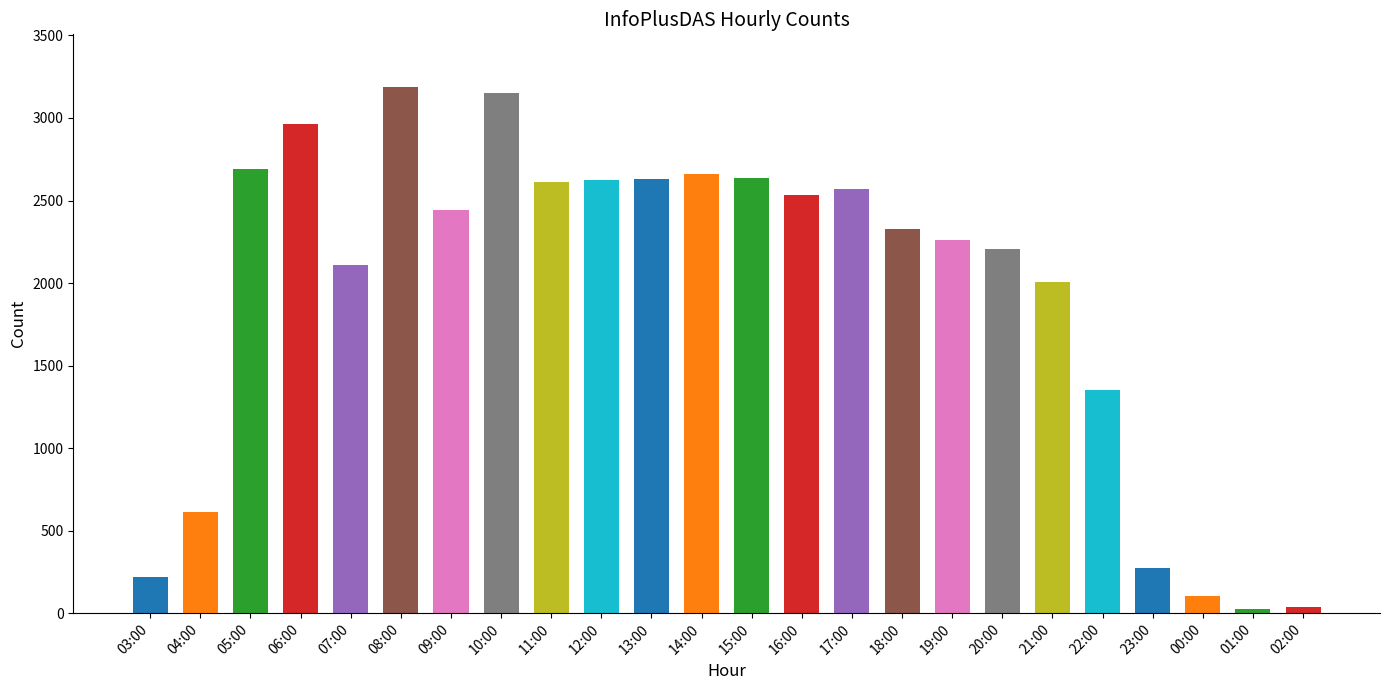

What is the difference between the maximum and minimum values?

3162